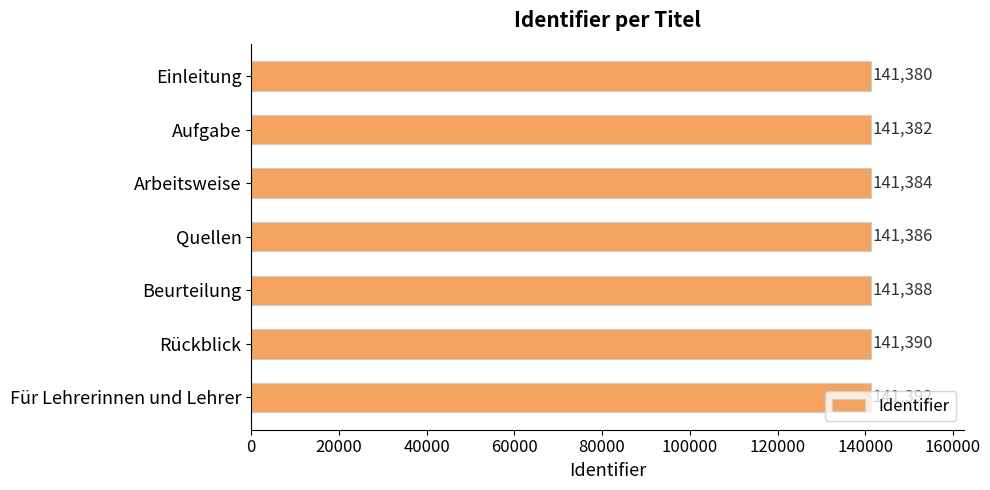

List the labels in order of value, smallest first.

Einleitung, Aufgabe, Arbeitsweise, Quellen, Beurteilung, Rückblick, Für Lehrerinnen und Lehrer